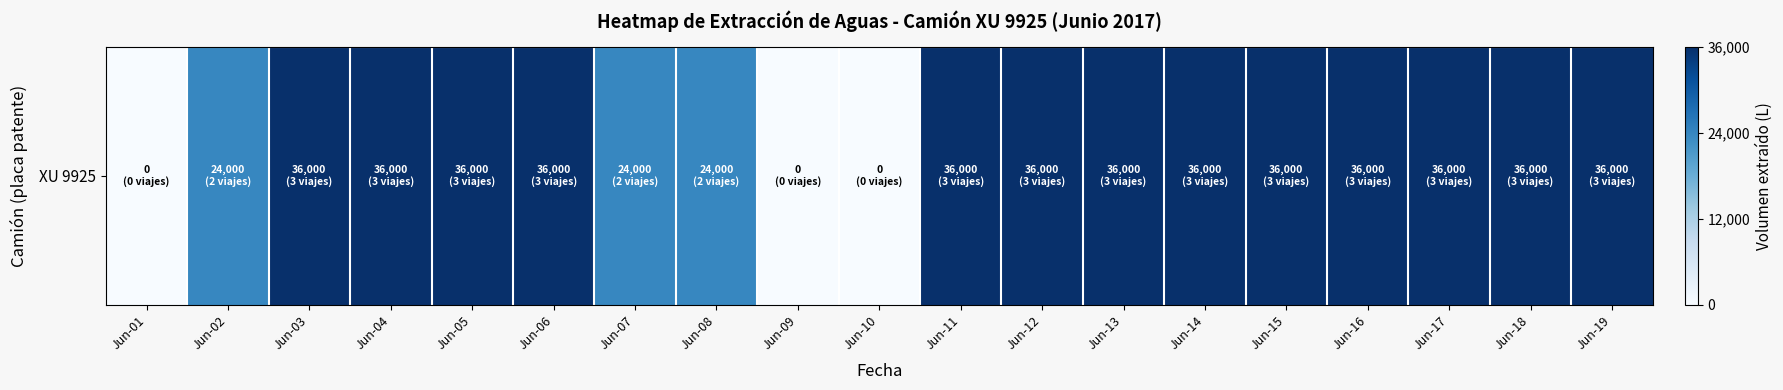

What is the sum of the values at Jun-07 and Jun-01?

24000